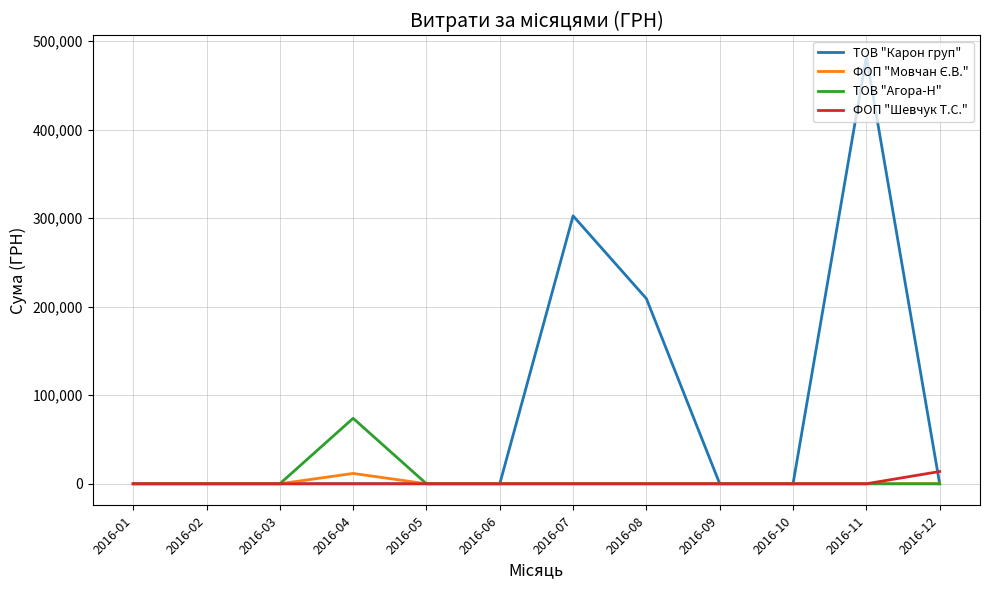

Which series has the widest spread of values?

ТОВ "Карон груп"